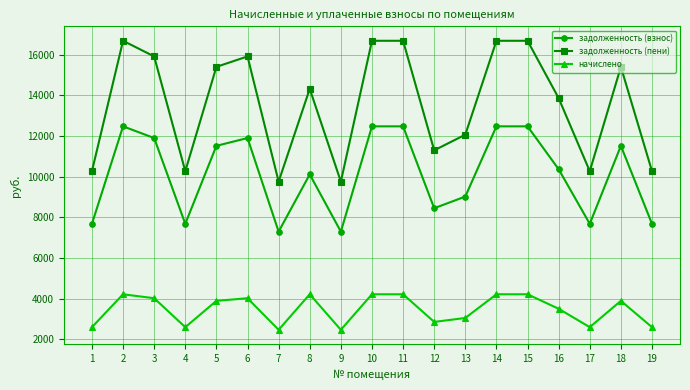

Is it true that задолженность (взнос) equals 11904.0 at 6?

True